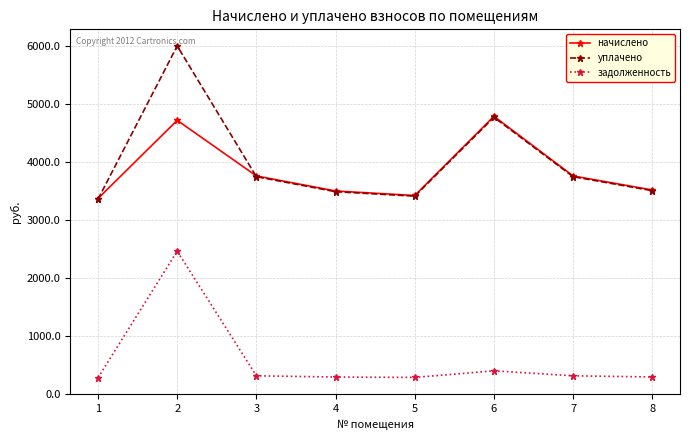

What is the value of the задолженность point at the 7th from the left?

313.2